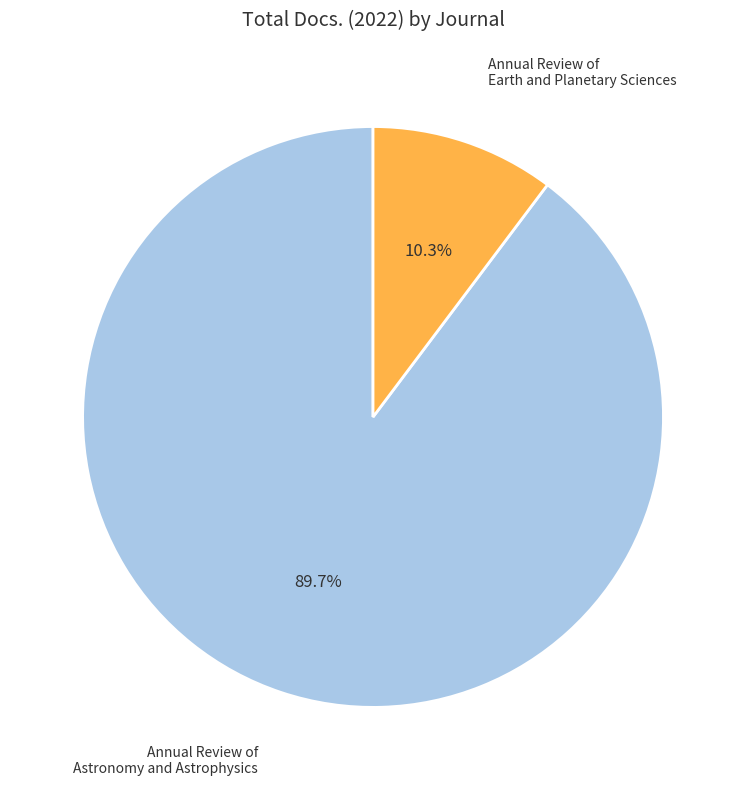

Which slice represents more than half of the pie?

Annual Review of Astronomy and Astrophysics